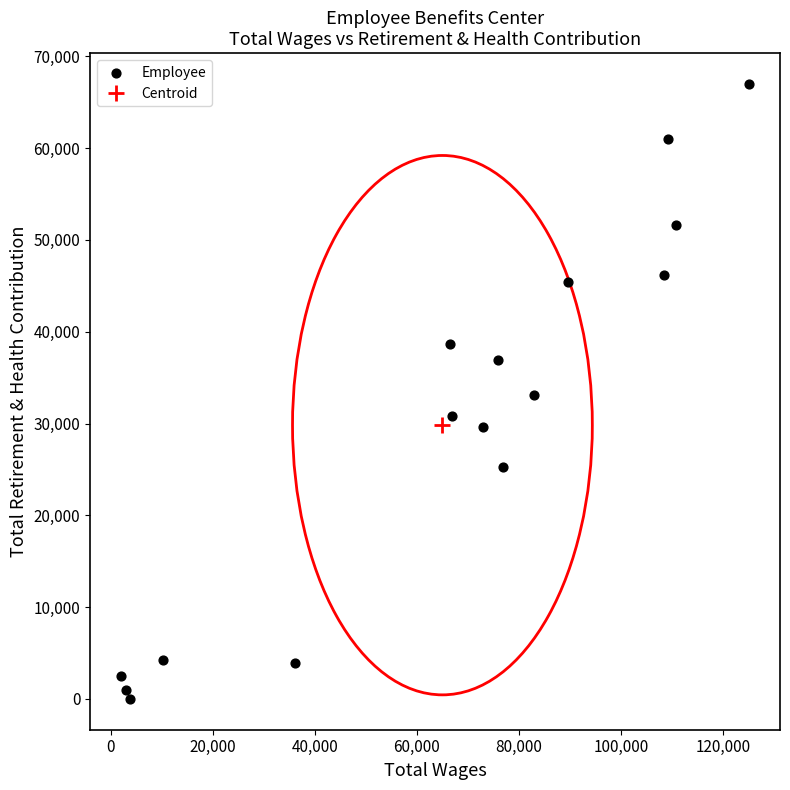

What is the range of Y values (max minus min)?

66993